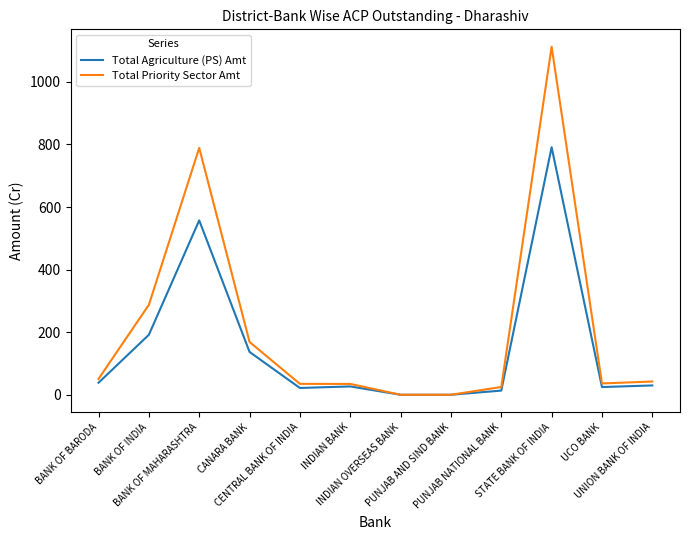

Which series has the largest range (max minus min)?

Total Priority Sector Amt